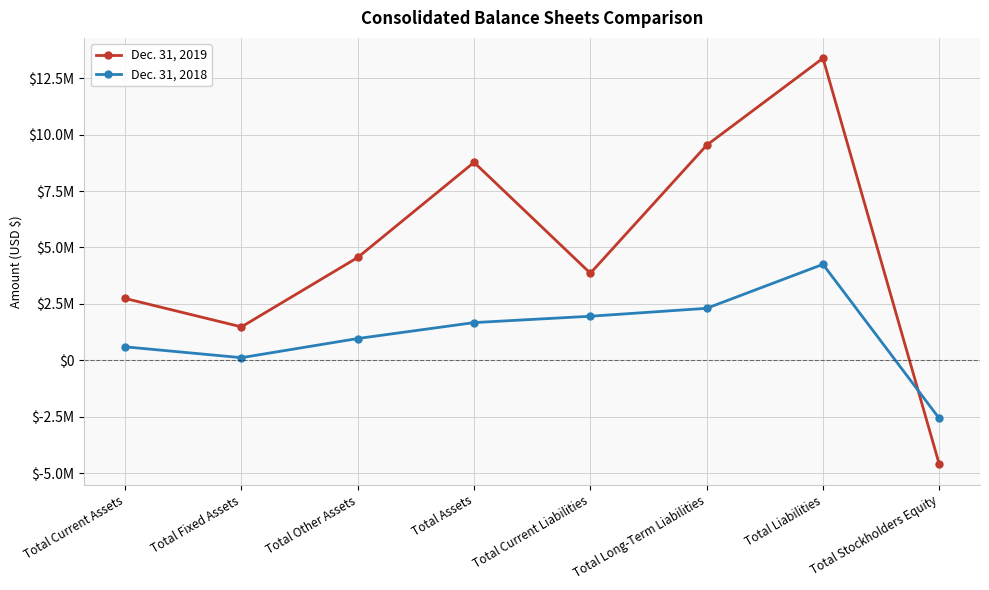

At which category does the chart reach its minimum across all series?

Total Stockholders Equity